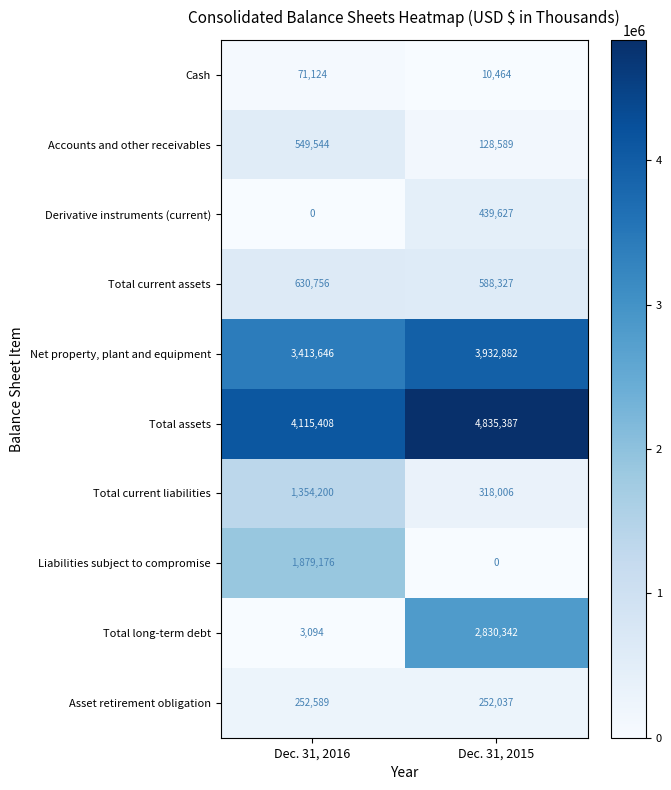

The value of Total current assets at Dec. 31, 2016 is 630756. True or false?

True